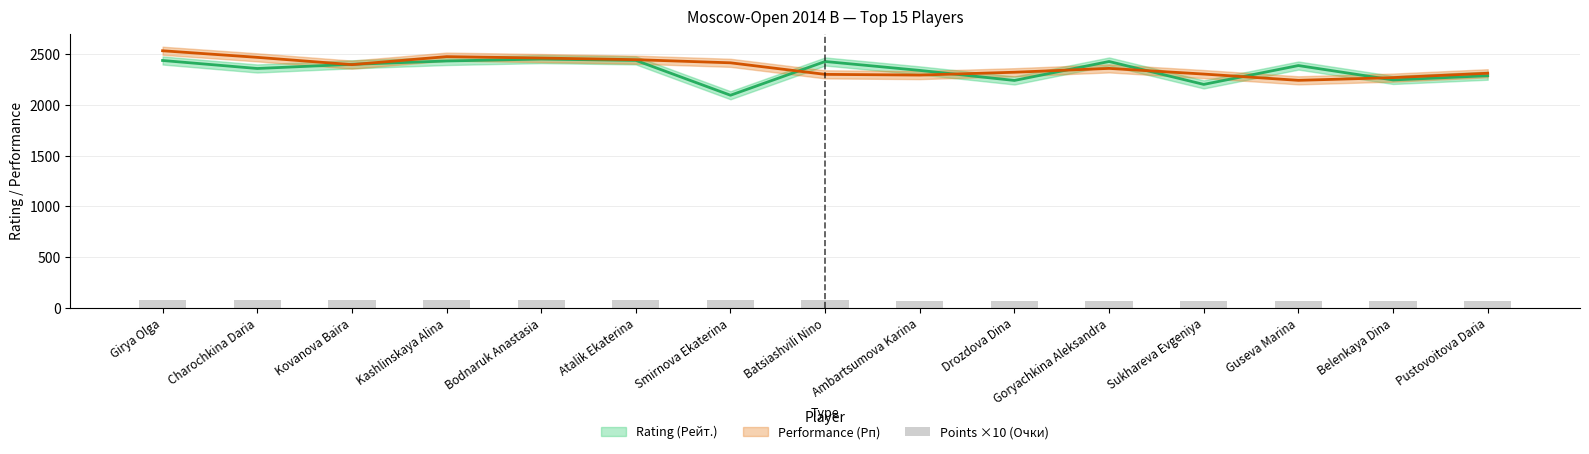

What position from the right is Kovanova Baira?

13